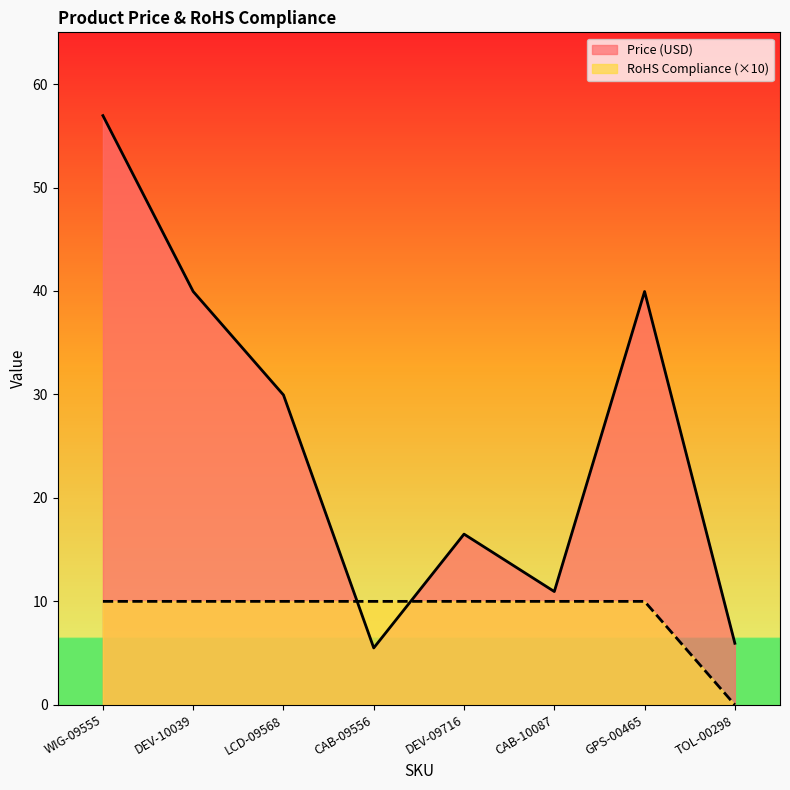

Is it true that Price (USD) equals 11.2 at DEV-10039?

False